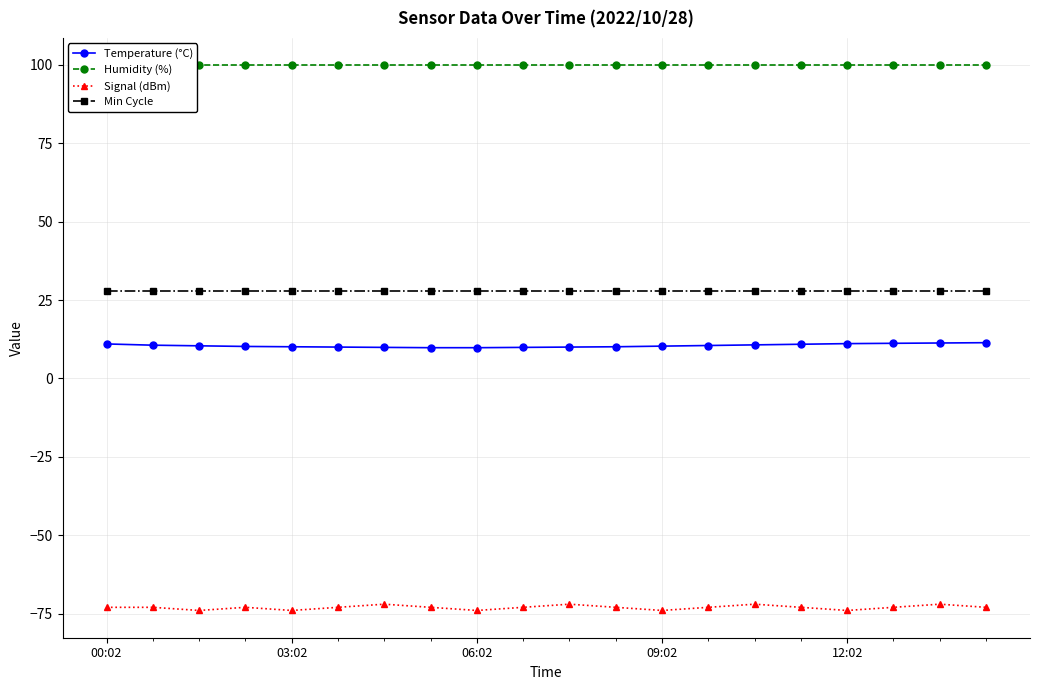

What is the average value of the Min Cycle series?

28.0